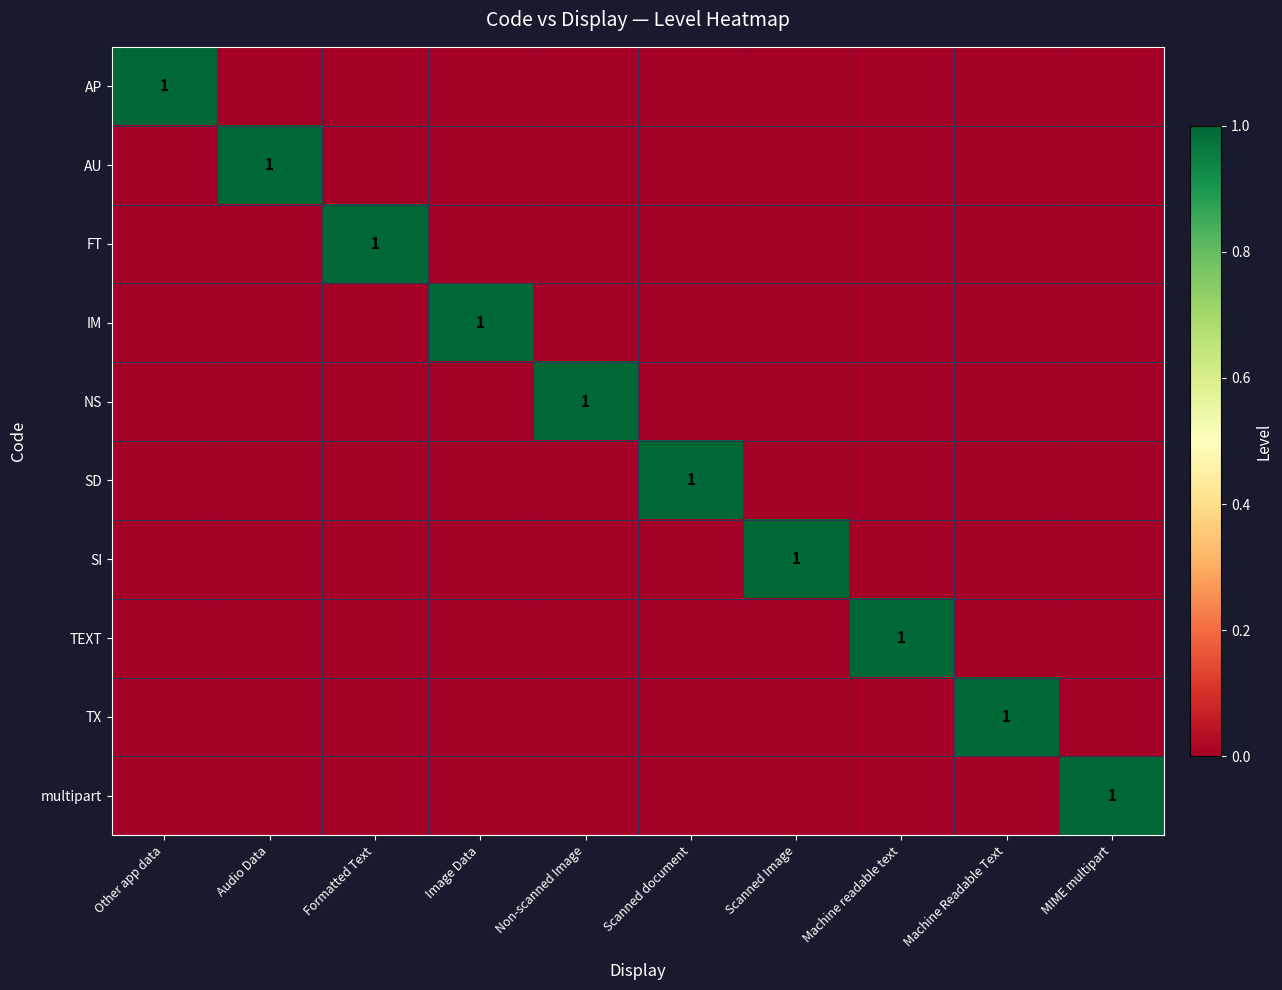

How many AU values are between 0 and 1?

10